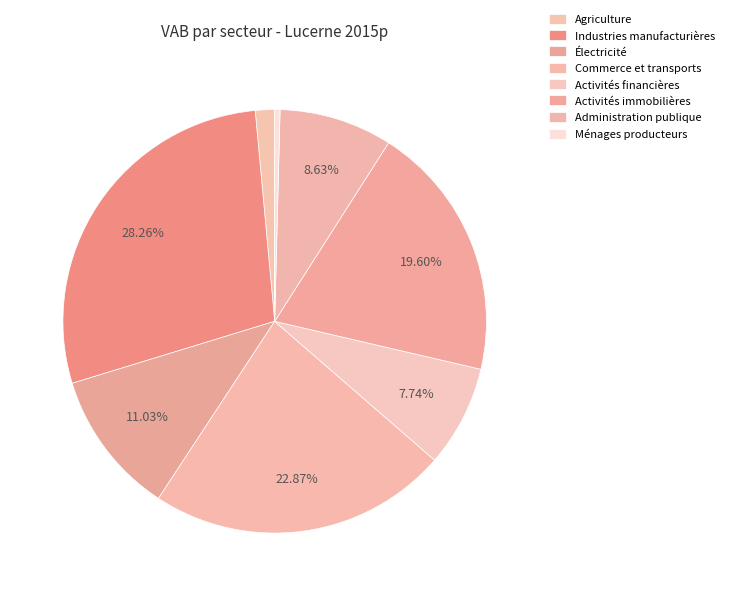

Rank the categories by value from highest to lowest.

Industries extractives, industries manufacturières, Commerce et réparation de véhicules, transports, Activités immobilières, scientifiques, Production et distribution d'électricité, Administration publique, Activités financières et d'assurance, Agriculture, sylviculture et pêche, Ménages en tant que producteurs